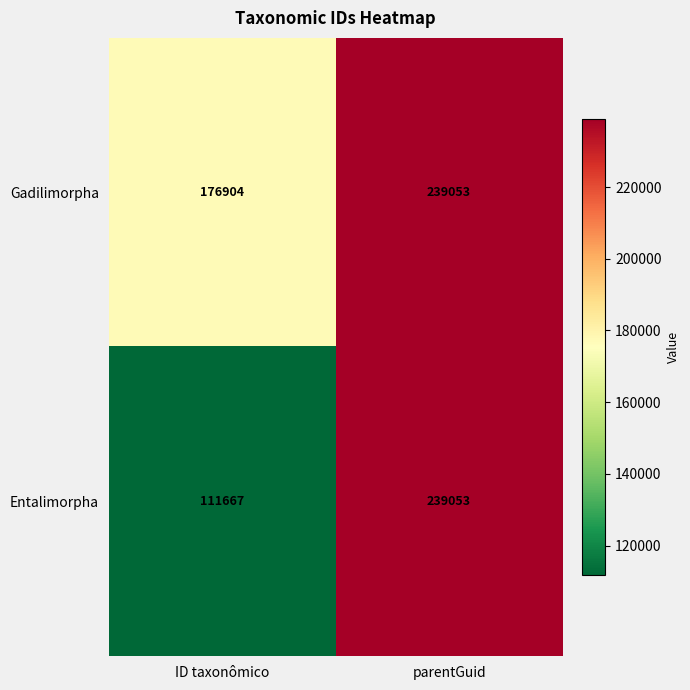

What is the sum of the Gadilimorpha values at ID taxonômico and parentGuid?

415957